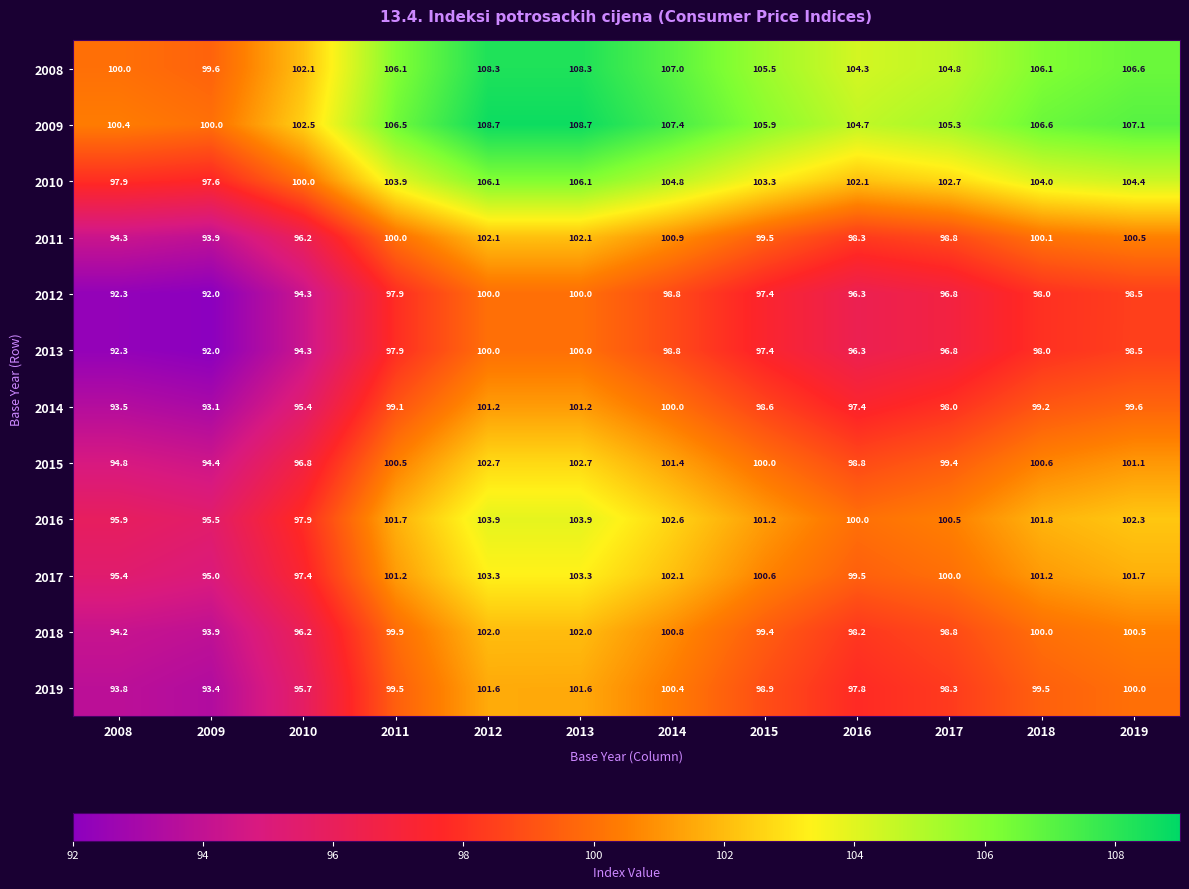

What value does the 2018 series have at 2015?

99.4